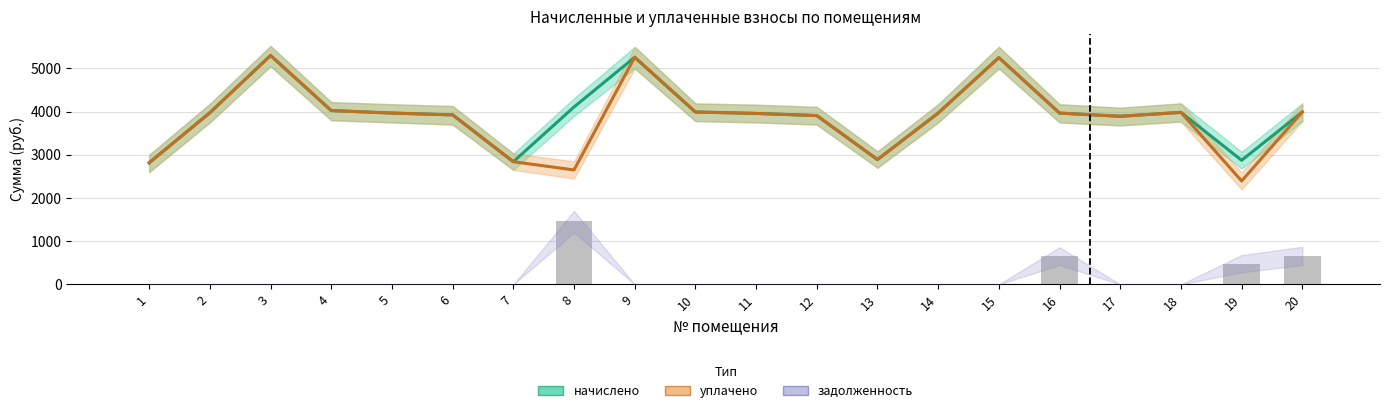

Reading right to left, extract all data points from this chart.

начислено: 3991.0	2873.2	3982.7	3891.6	3966.1	5249.5	3966.1	2889.7	3908.2	3957.8	3991.0	5257.8	4107.2	2840.0	3924.7	3966.1	4024.1	5299.2	3974.4	2815.2
уплачено: 3991.0	2394.3	3982.7	3891.6	3966.1	5249.5	3966.1	2889.7	3908.2	3957.8	3991.0	5257.8	2649.6	2840.0	3924.7	3966.1	4024.1	5299.2	3974.4	2815.2
задолженность: 665.2	478.9	0.0	0.0	661.0	0.0	0.0	0.0	0.0	0.0	0.0	0.0	1457.6	0.0	0.0	0.0	0.0	0.0	0.0	0.0